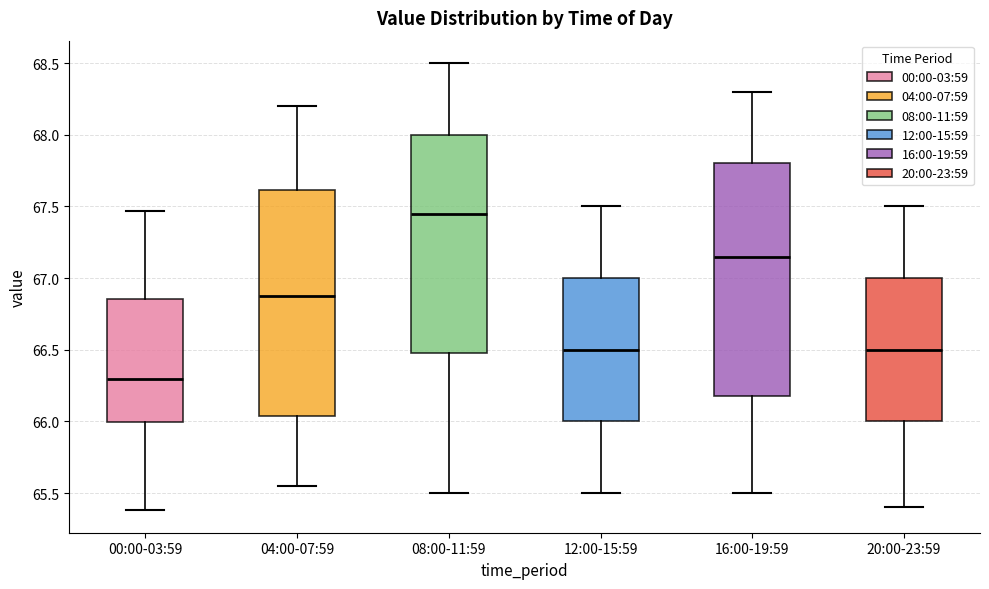

Which box has the highest median line?

08:00-11:59